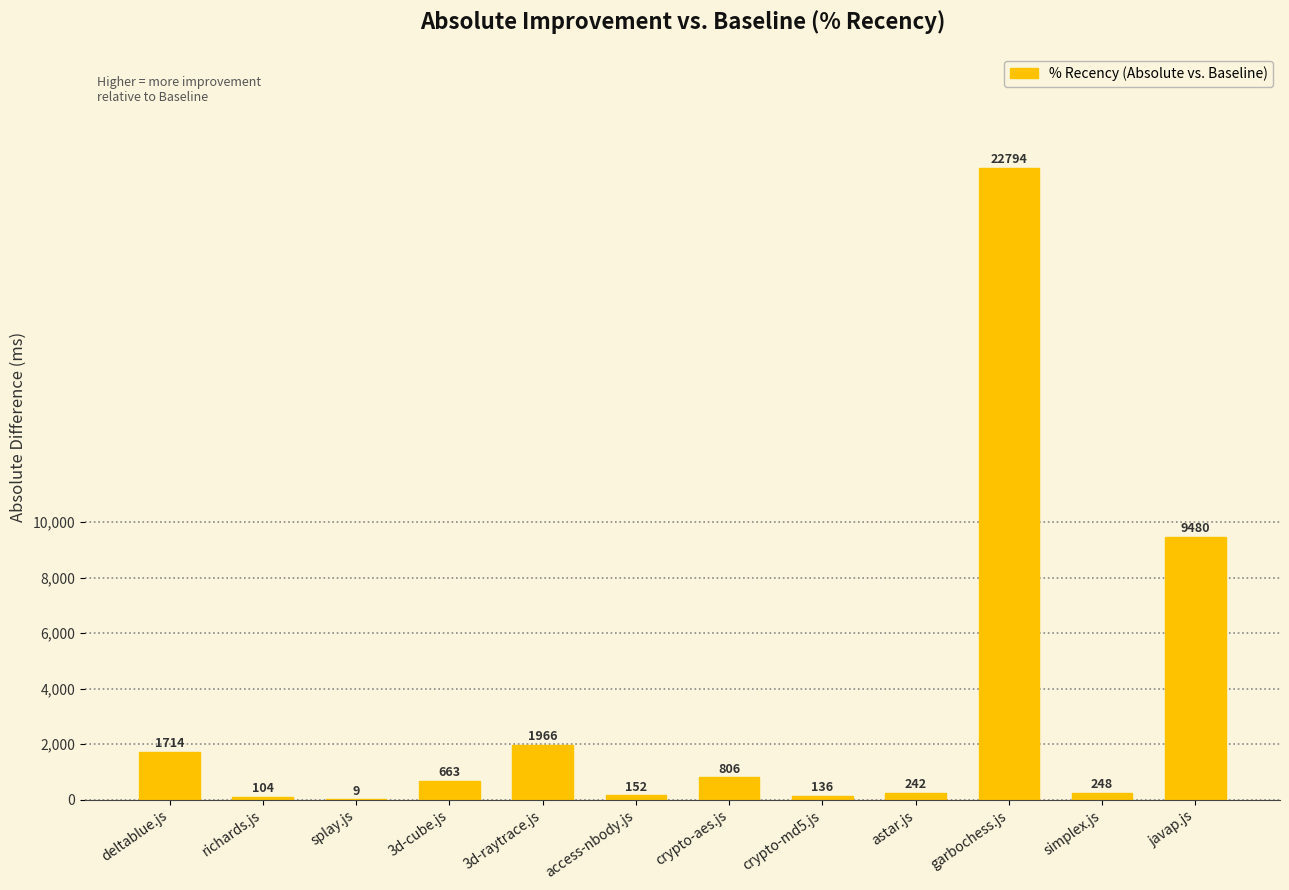

What value does the data have at javap.js, to the nearest 10?

9480